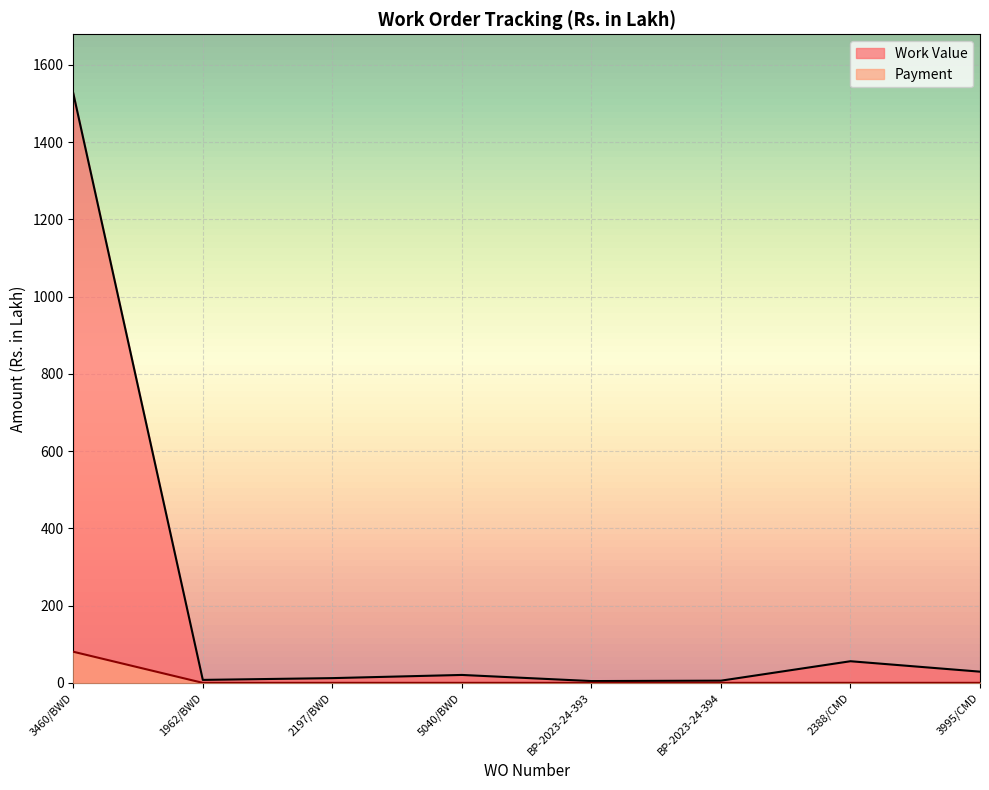

True or false: Payment and Work Value intersect in this chart.

False